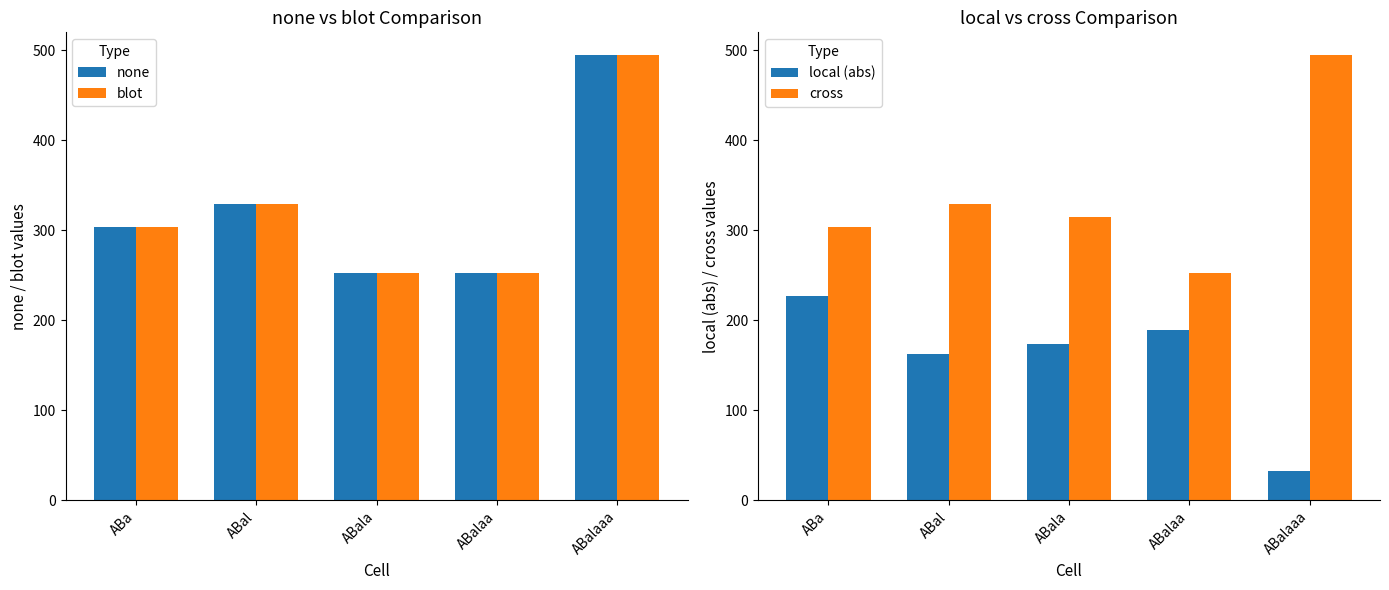

What is the label of the 2nd bar from the right?

ABalaa